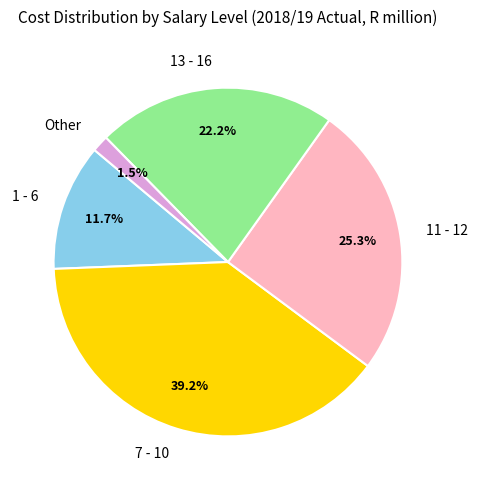

To the nearest percent, what portion does 1 - 6 represent?

12%